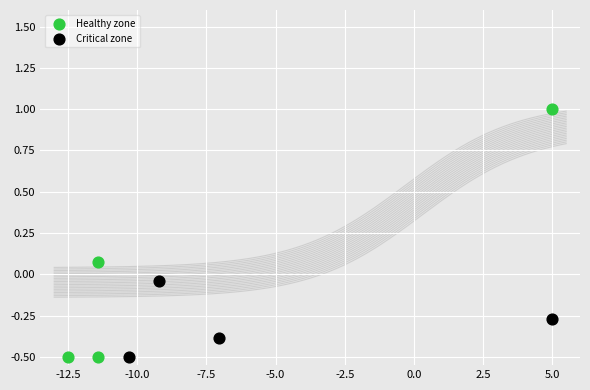

What are all the series names shown in the legend?

Healthy zone, Critical zone